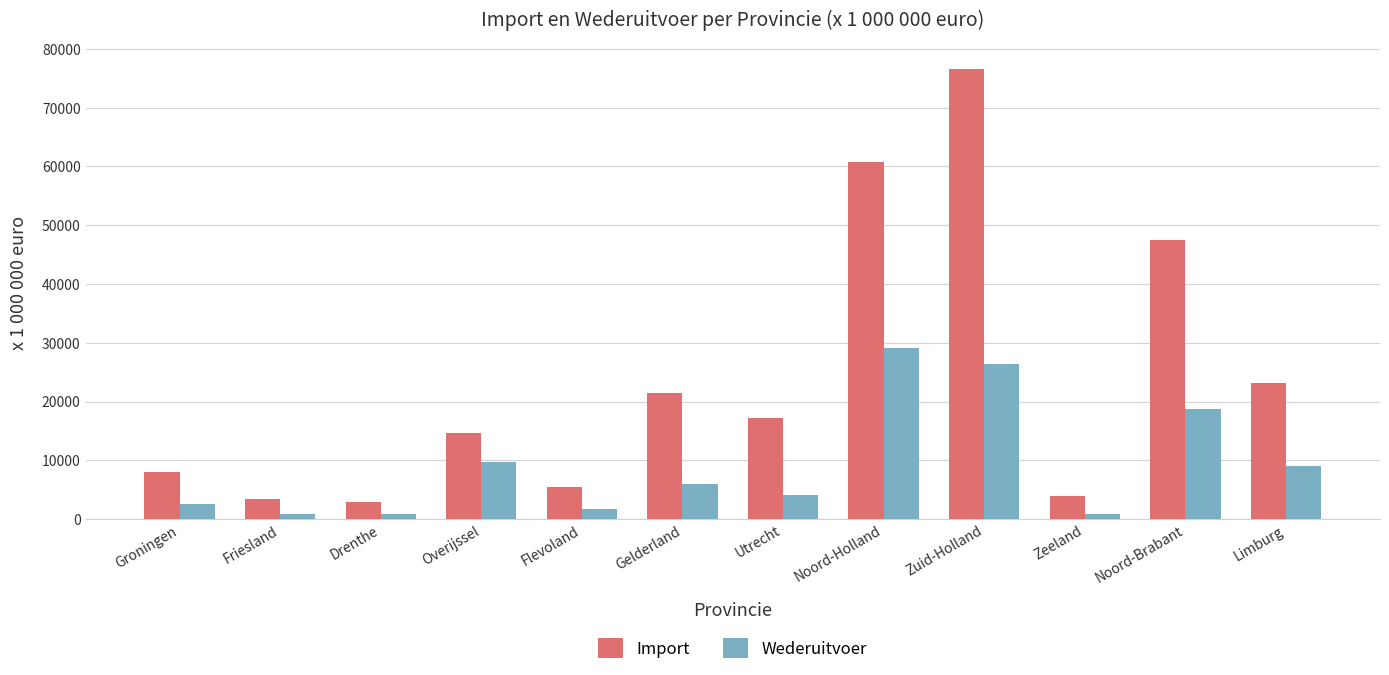

Is the value of Import at Limburg greater than the value of Wederuitvoer at Noord-Brabant?

Yes